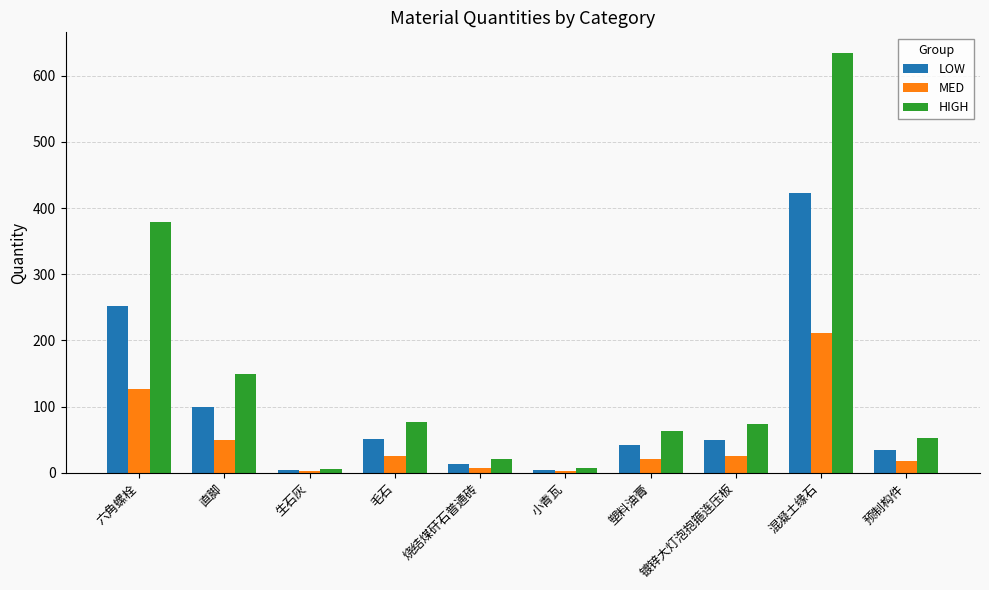

What is the greatest value displayed?

633.9